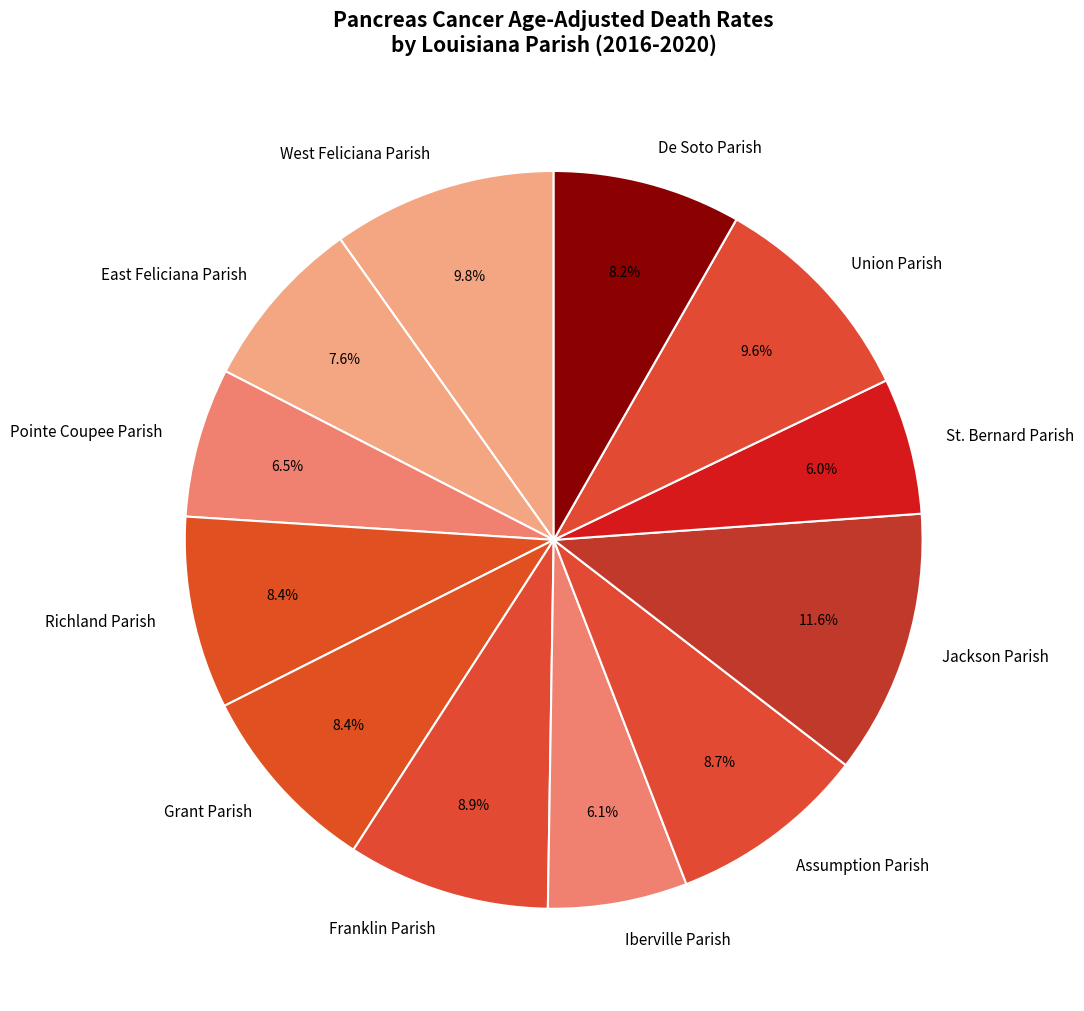

Between Richland Parish and East Feliciana Parish, which is larger?

Richland Parish